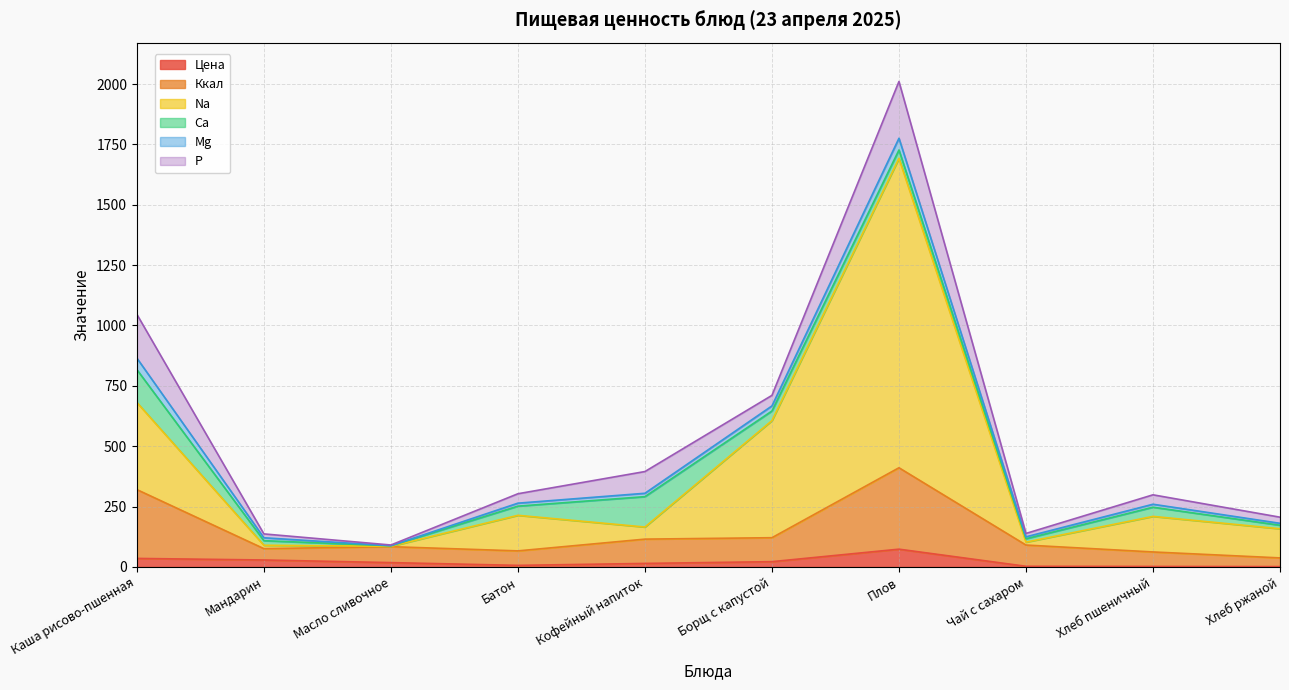

What is the maximum value for Цена?

73.7